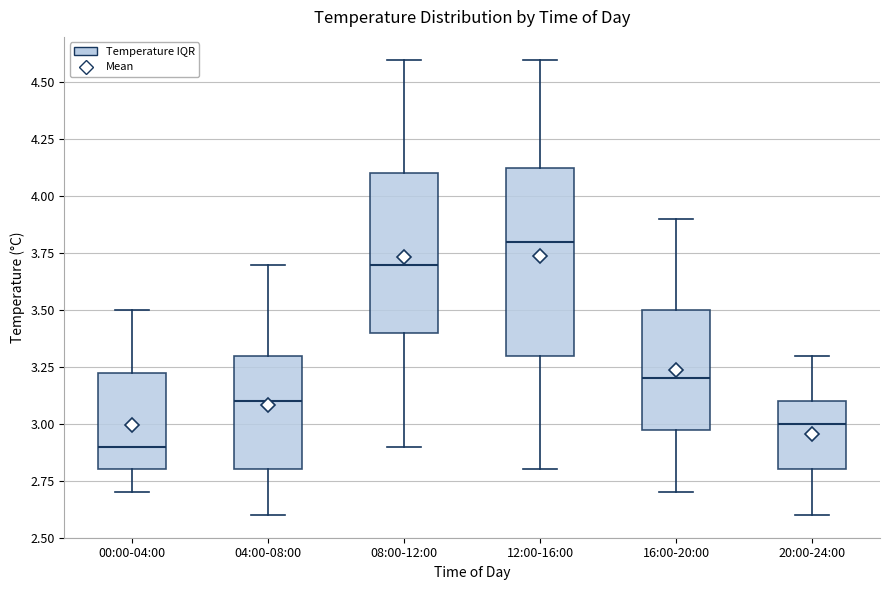

Where is the upper edge of the box for 00:00-04:00 on the y-axis? The values are not printed on the chart, so give them approximately, as read against the axis.

3.25